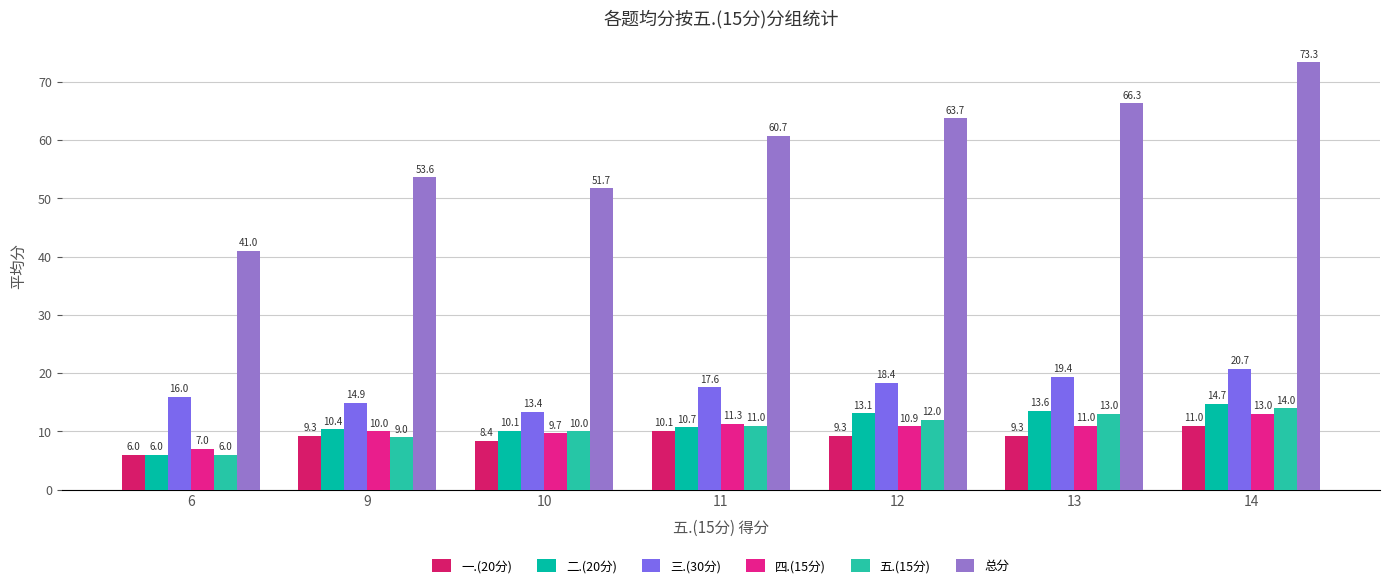

Which series has the largest range (max minus min)?

总分